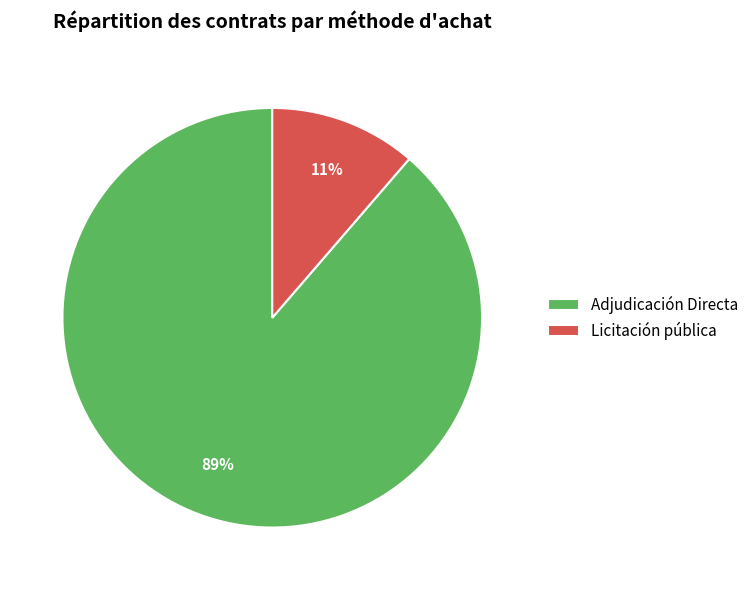

The Licitación pública slice represents 11% of the pie. True or false?

True